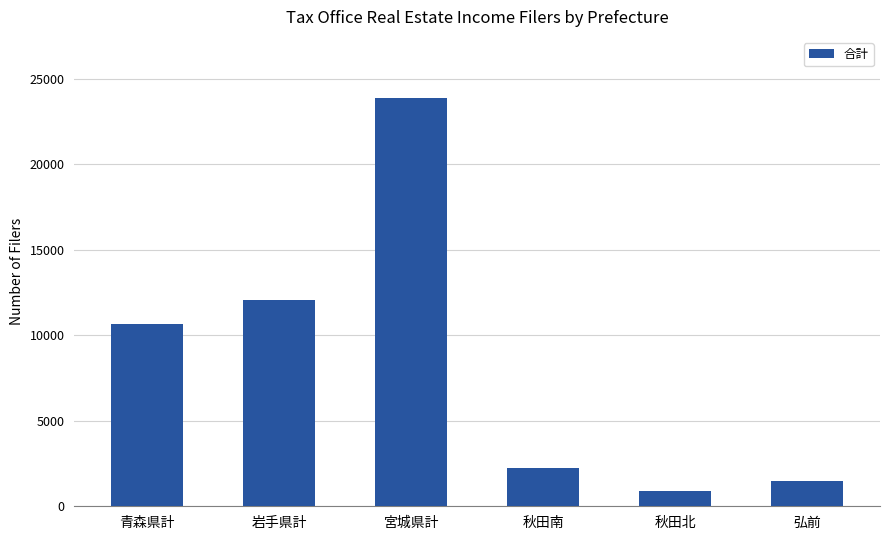

What is the minimum value shown in the chart?

867